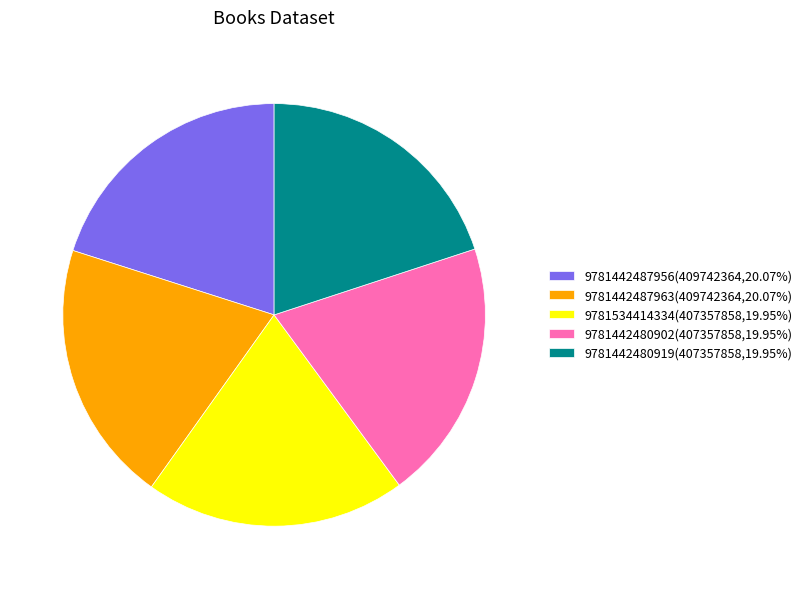

How many slices are in this pie chart?

5